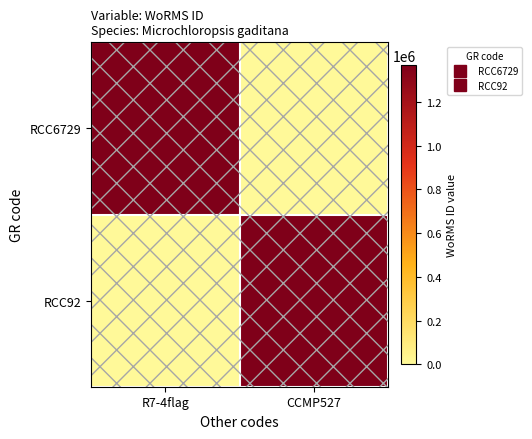

Which has a higher value, R7-4flag or CCMP527?

R7-4flag